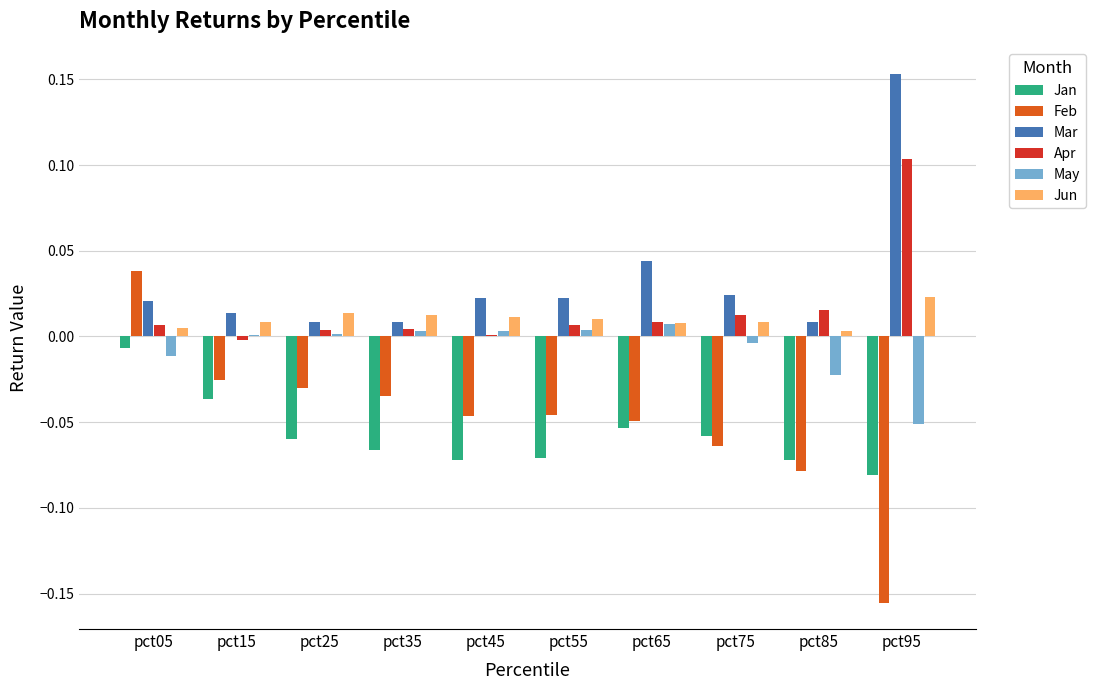

The Feb series shows -0.1 at pct95. True or false?

False